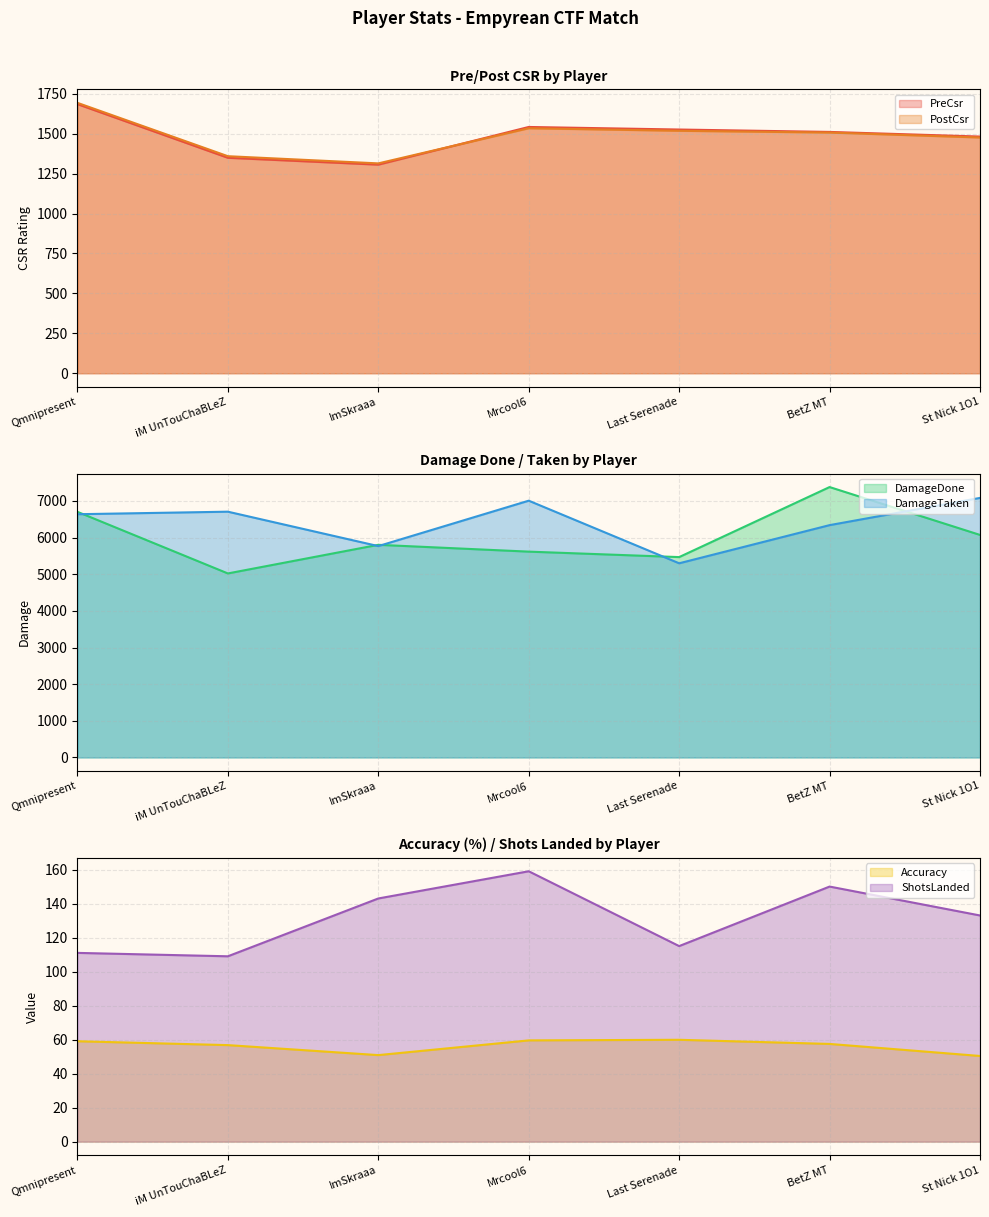

At which label does DamageTaken reach its peak?

St Nick 1O1